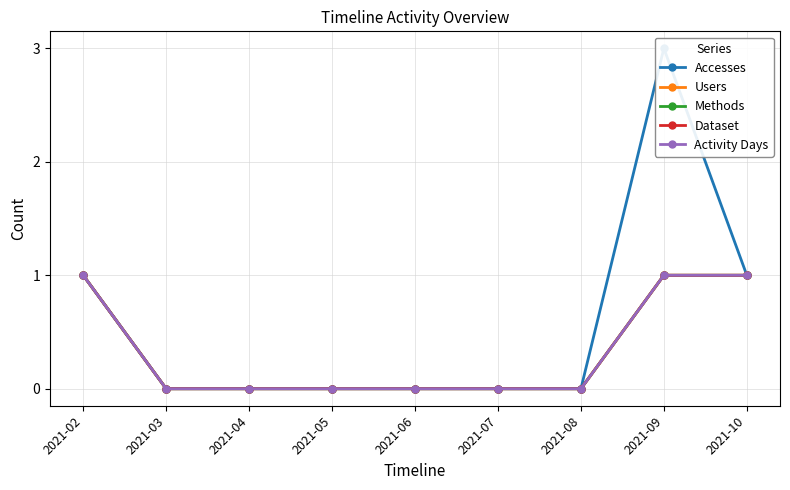

Reading left to right, transcribe all the data shown in this chart.

Accesses: 2021-02=1	2021-03=0	2021-04=0	2021-05=0	2021-06=0	2021-07=0	2021-08=0	2021-09=3	2021-10=1
Users: 2021-02=1	2021-03=0	2021-04=0	2021-05=0	2021-06=0	2021-07=0	2021-08=0	2021-09=1	2021-10=1
Methods: 2021-02=1	2021-03=0	2021-04=0	2021-05=0	2021-06=0	2021-07=0	2021-08=0	2021-09=1	2021-10=1
Dataset: 2021-02=1	2021-03=0	2021-04=0	2021-05=0	2021-06=0	2021-07=0	2021-08=0	2021-09=1	2021-10=1
Activity Days: 2021-02=1	2021-03=0	2021-04=0	2021-05=0	2021-06=0	2021-07=0	2021-08=0	2021-09=1	2021-10=1